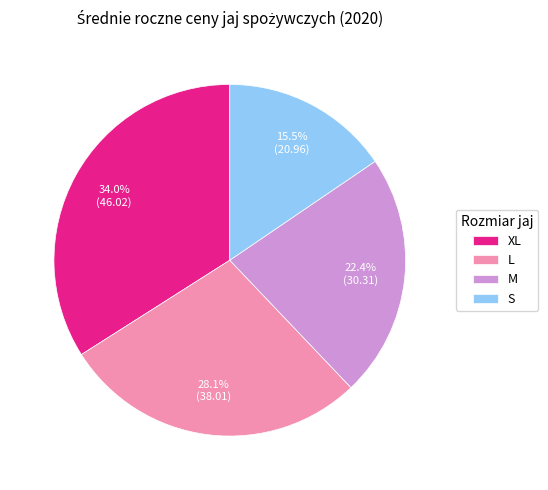

Between L and M, which is larger?

L